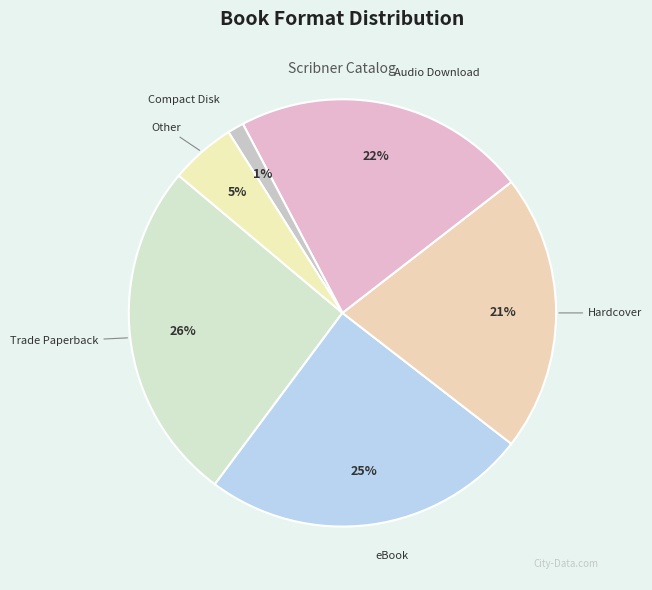

Which category has the smallest portion of the pie?

Compact Disk